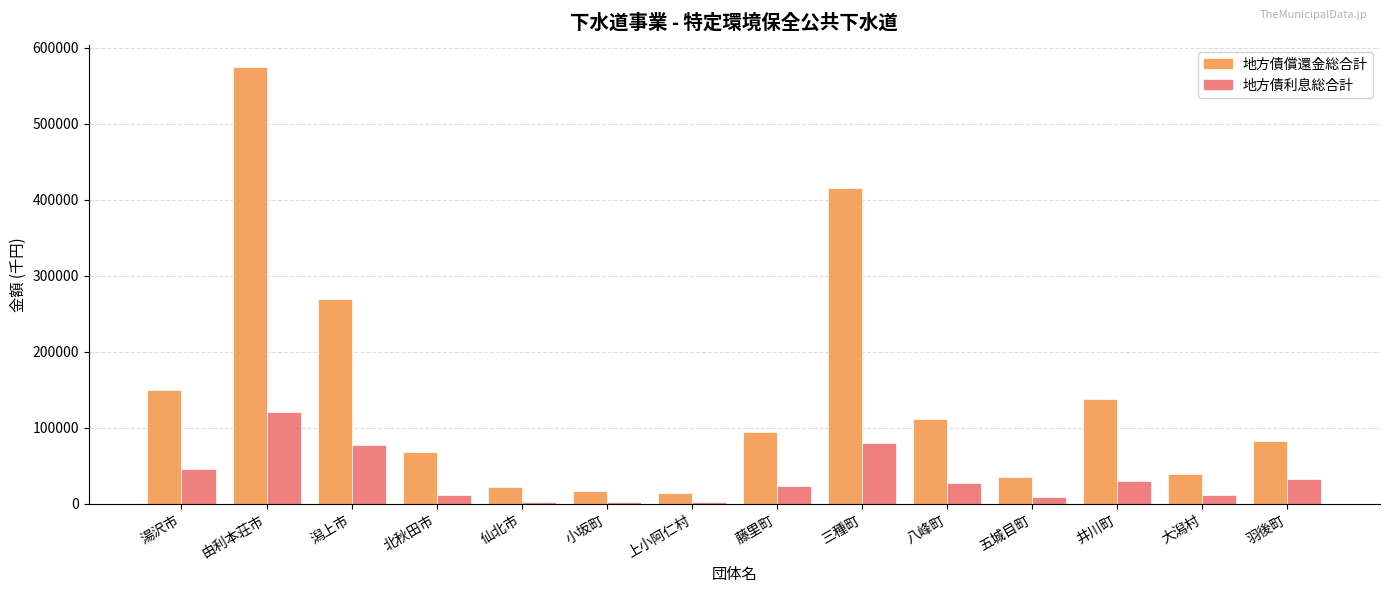

How many distinct data groups are displayed?

2